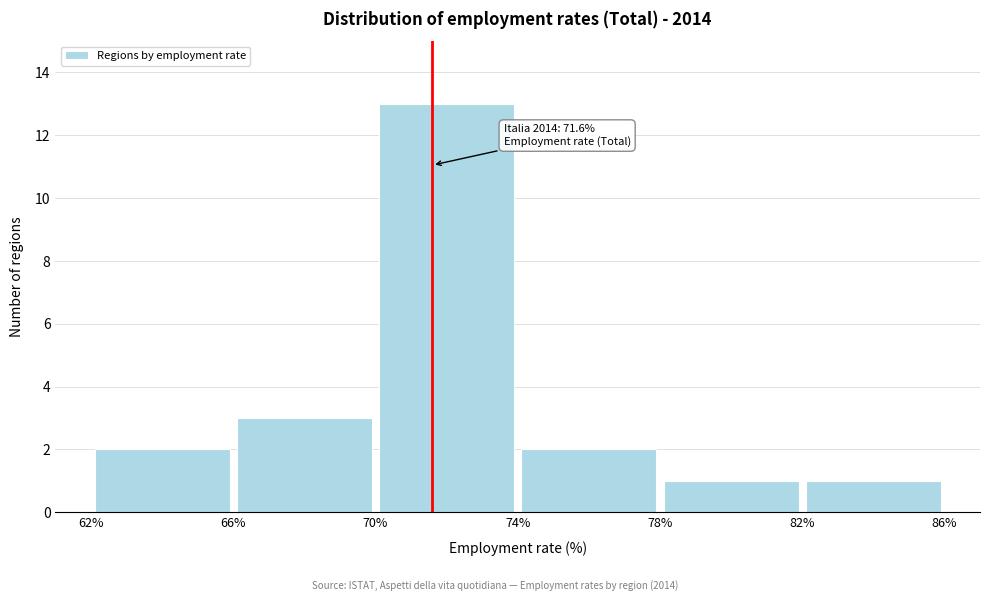

Which range on the x-axis has the tallest bar?

70% to 74%